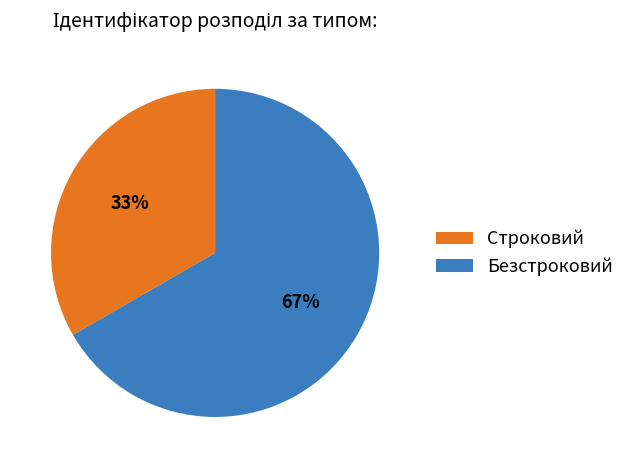

Rank the categories by value from highest to lowest.

Безстроковий, Строковий